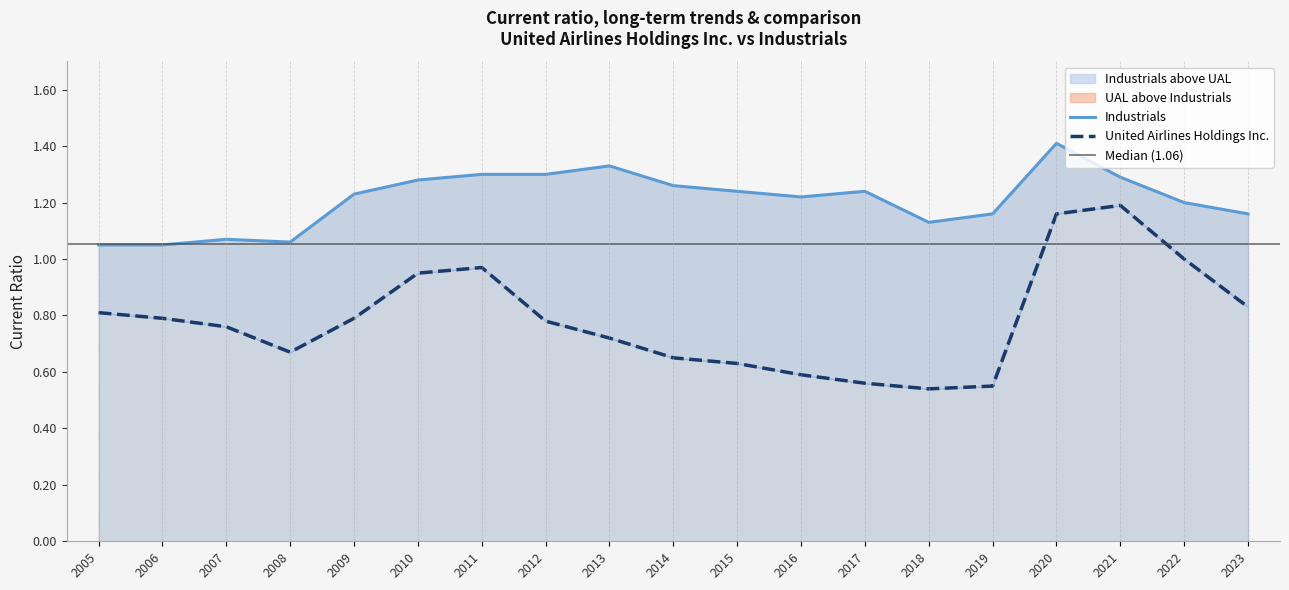

Rank the categories by United Airlines Holdings Inc. value from highest to lowest.

2021, 2020, 2022, 2011, 2010, 2023, 2005, 2006, 2009, 2012, 2007, 2013, 2008, 2014, 2015, 2016, 2017, 2019, 2018